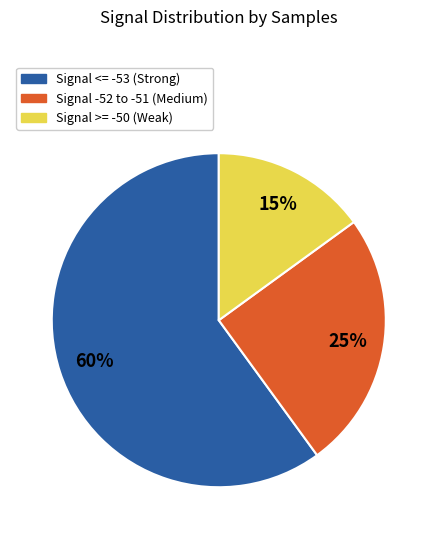

Is there any slice that represents more than half of the pie?

Yes